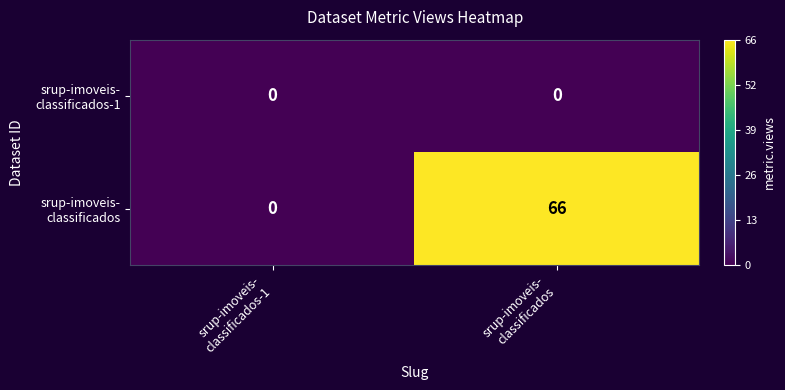

What is the greatest value displayed?

66